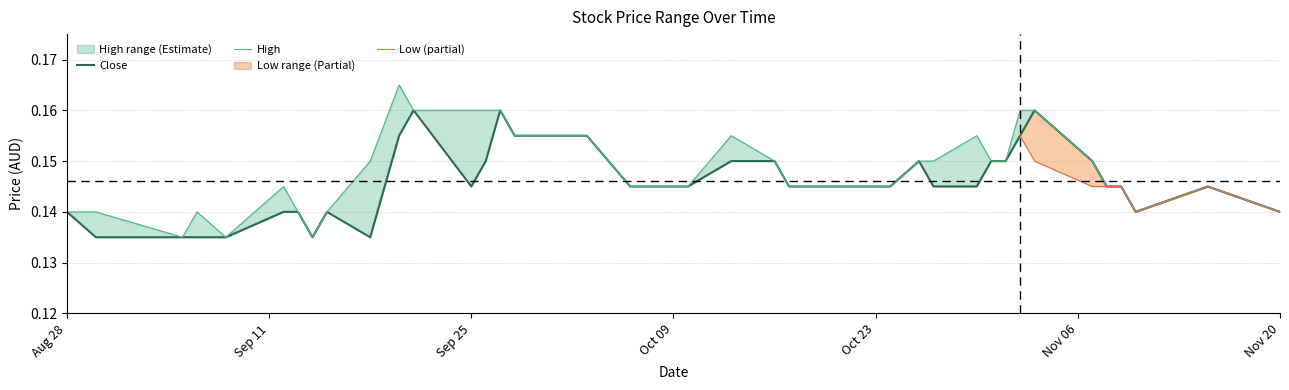

What is the label of the 7th point from the left?

Nov 20